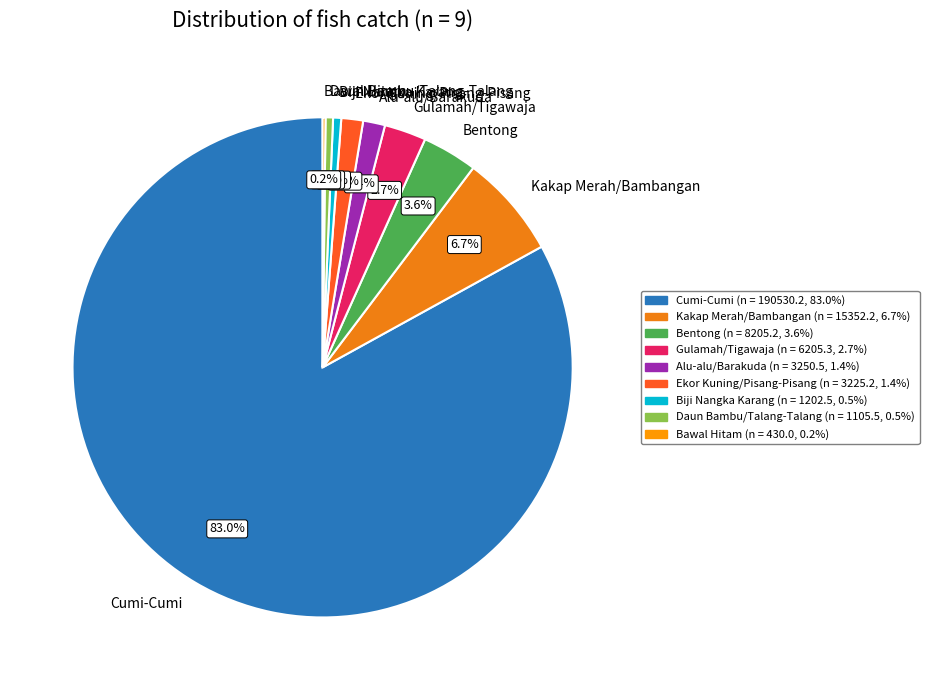

Which category accounts for the majority?

Cumi-Cumi